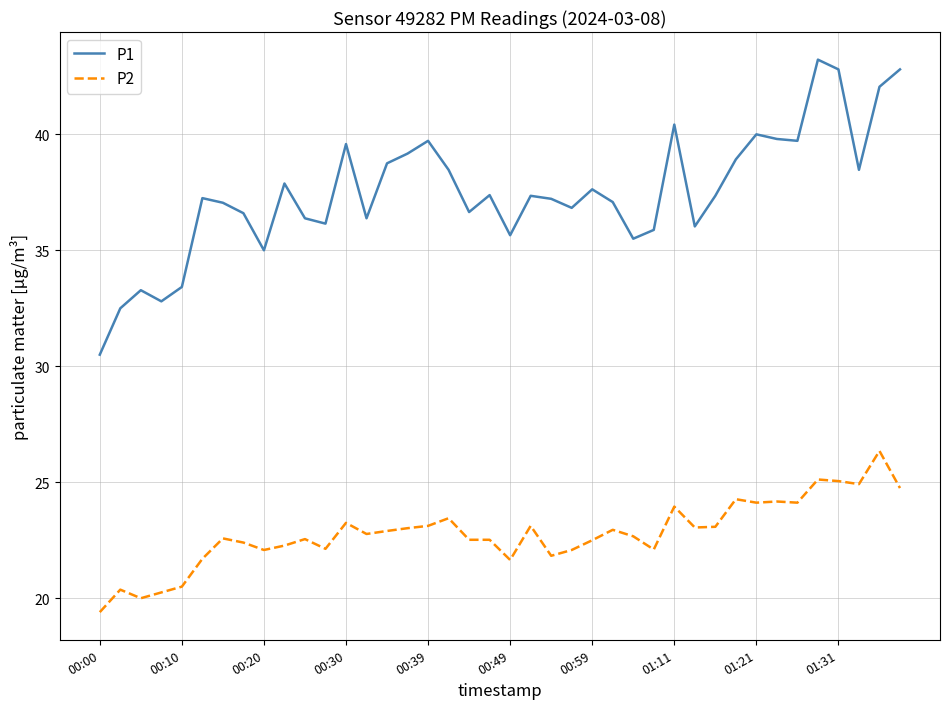

Rank the series by their average value, from lowest to highest.

P2, P1